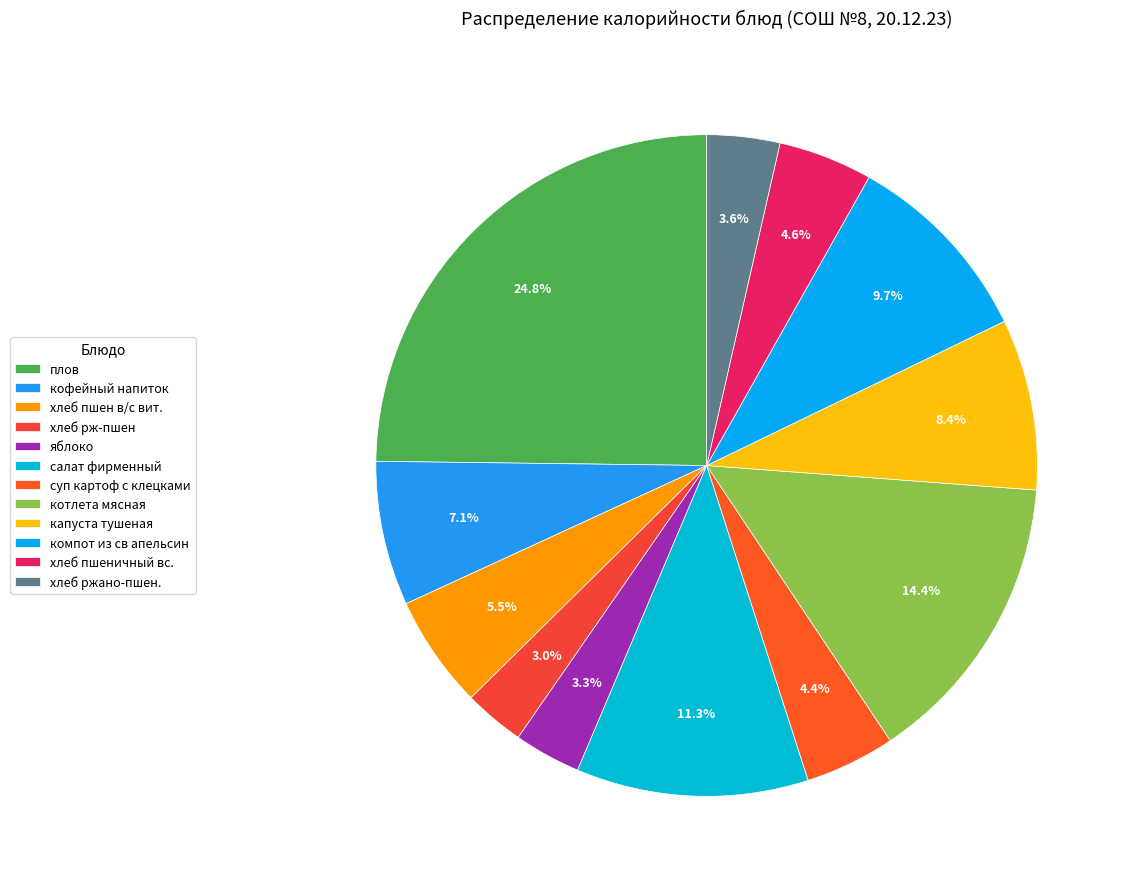

What is the largest slice in the pie chart?

плов